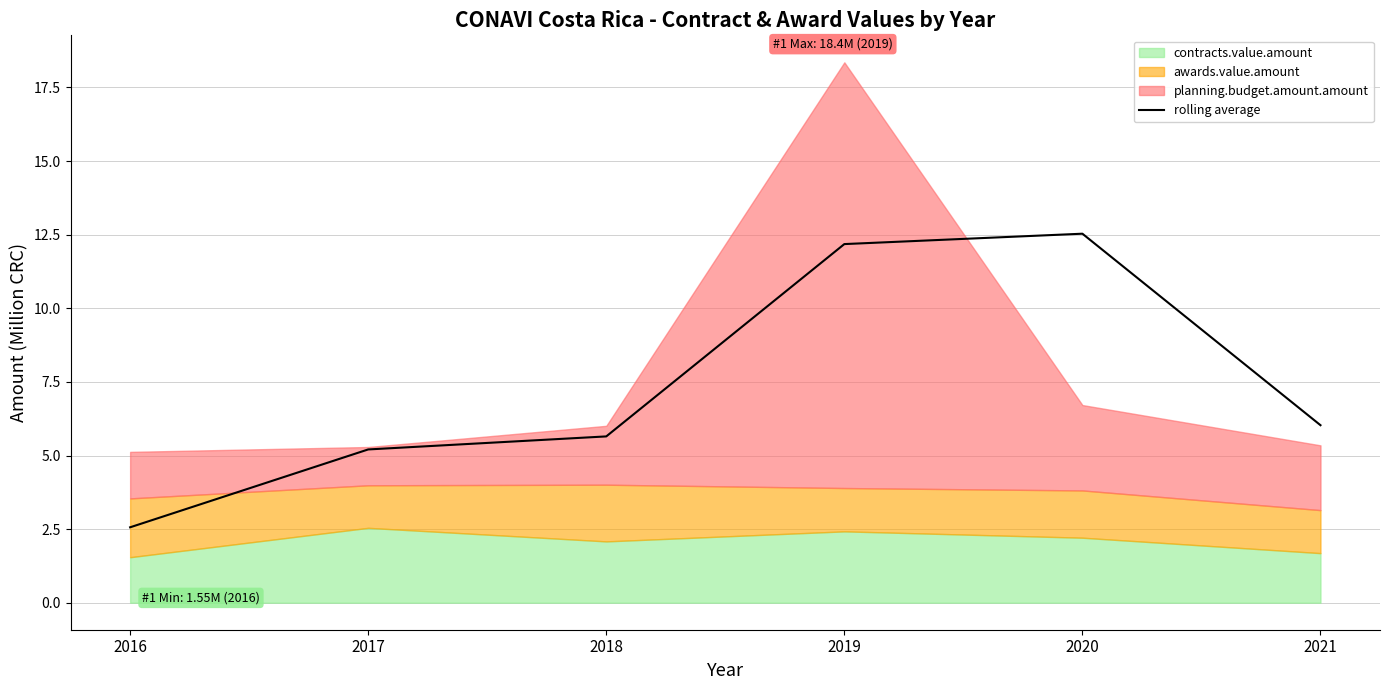

What is the value of the 5th point from the left?

12.5